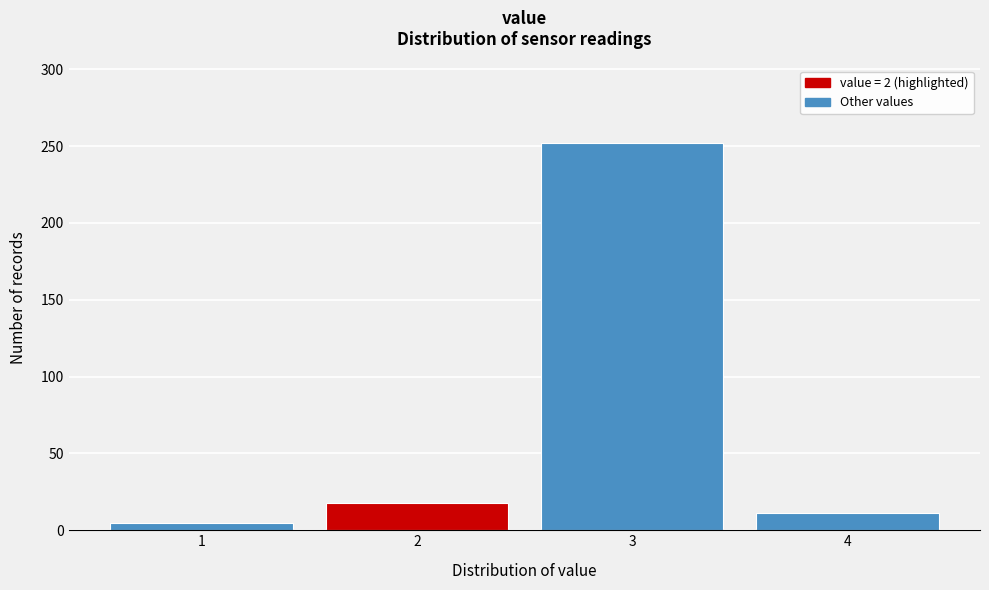

Reading right to left, extract all data points from this chart.

11	252	18	5